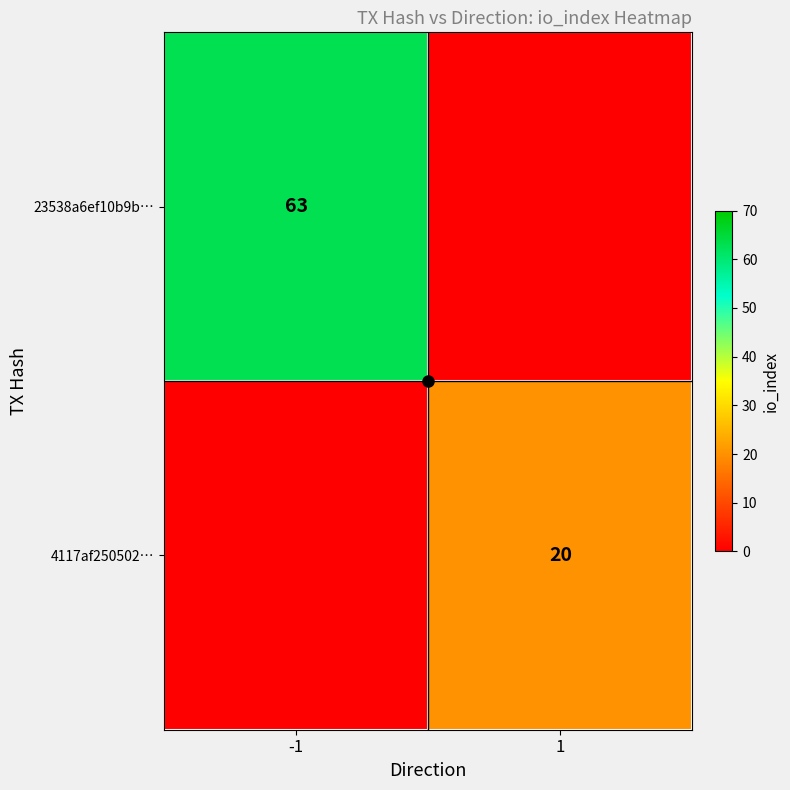

What is the maximum value for 4117af250502…?

20